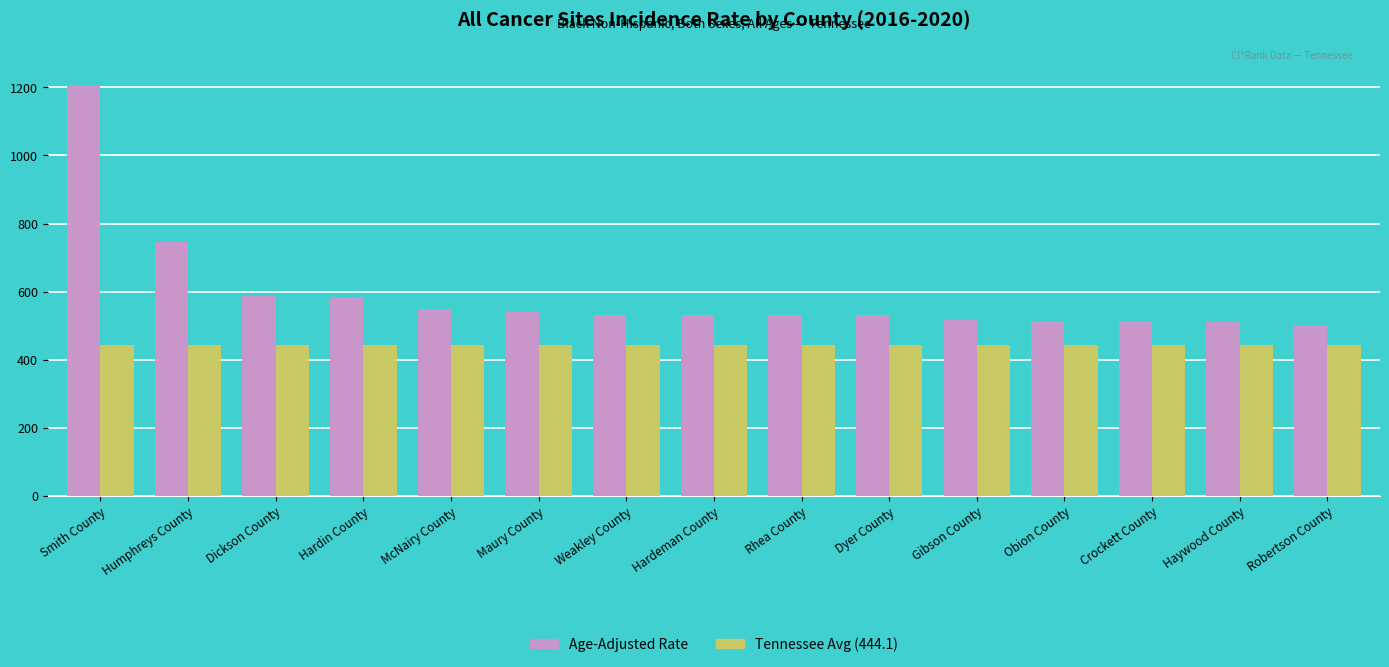

Are the bars horizontal?

No